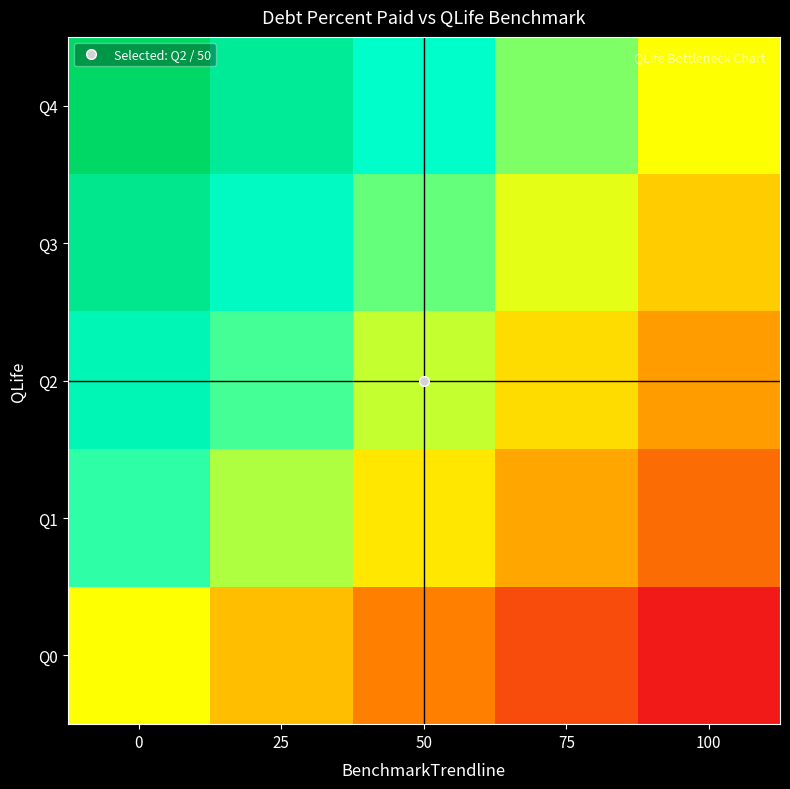

Which has a higher value, 75 or 50?

50